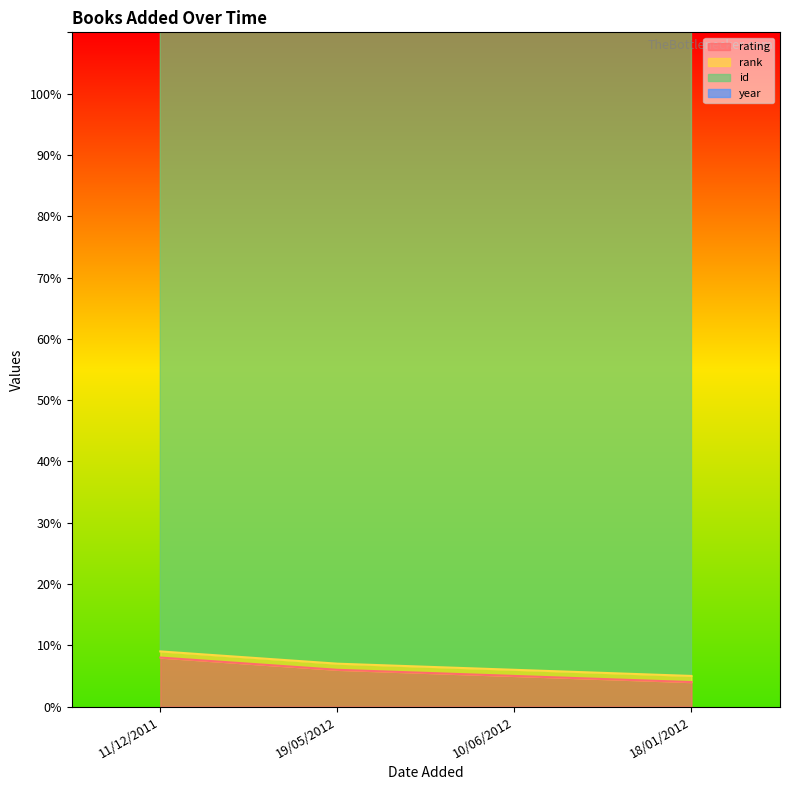

How many categories are shown in the chart?

4